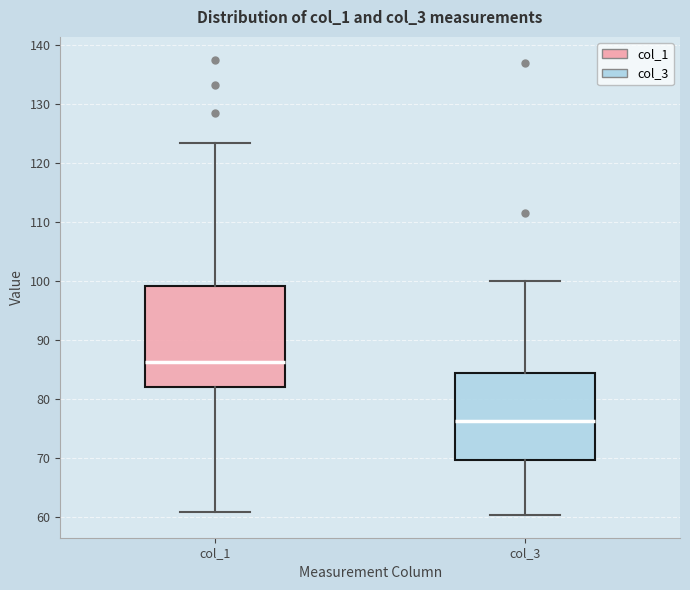

Where is the upper edge of the box for col_3 on the y-axis? The values are not printed on the chart, so give them approximately, as read against the axis.

84